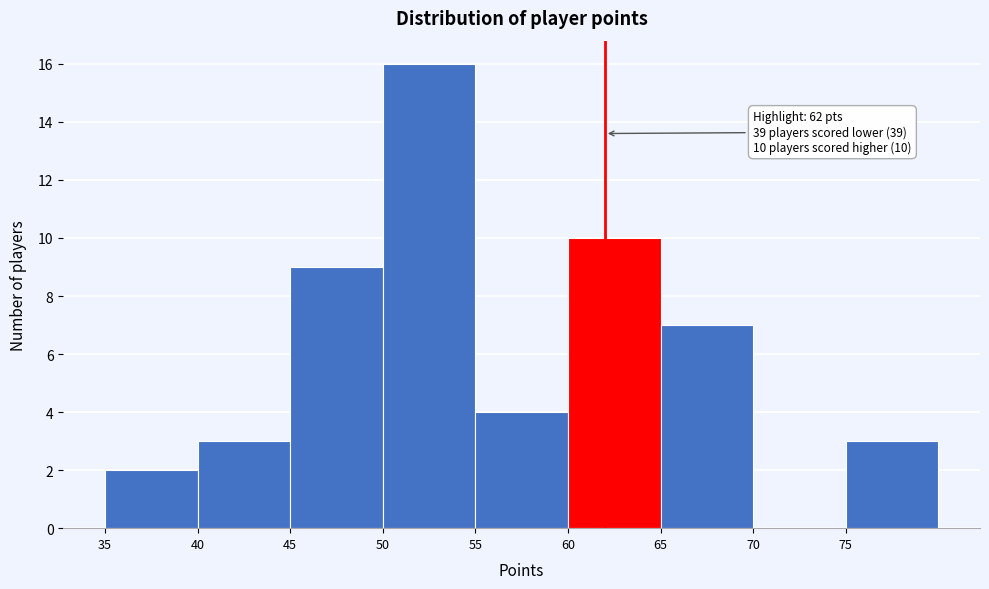

Over which range of the x-axis is the bar tallest?

50 to 55